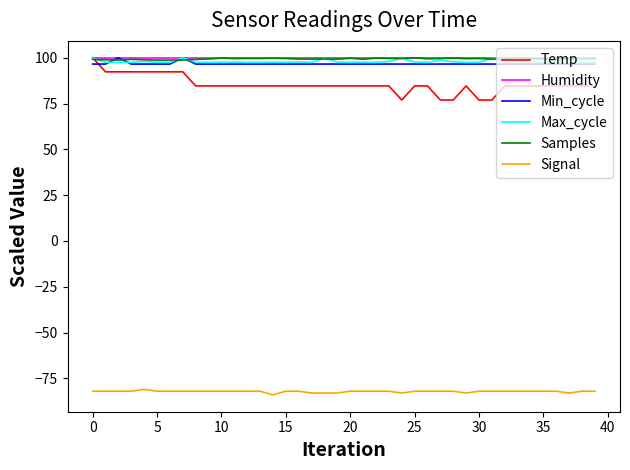

Which series has the widest spread of values?

Temp